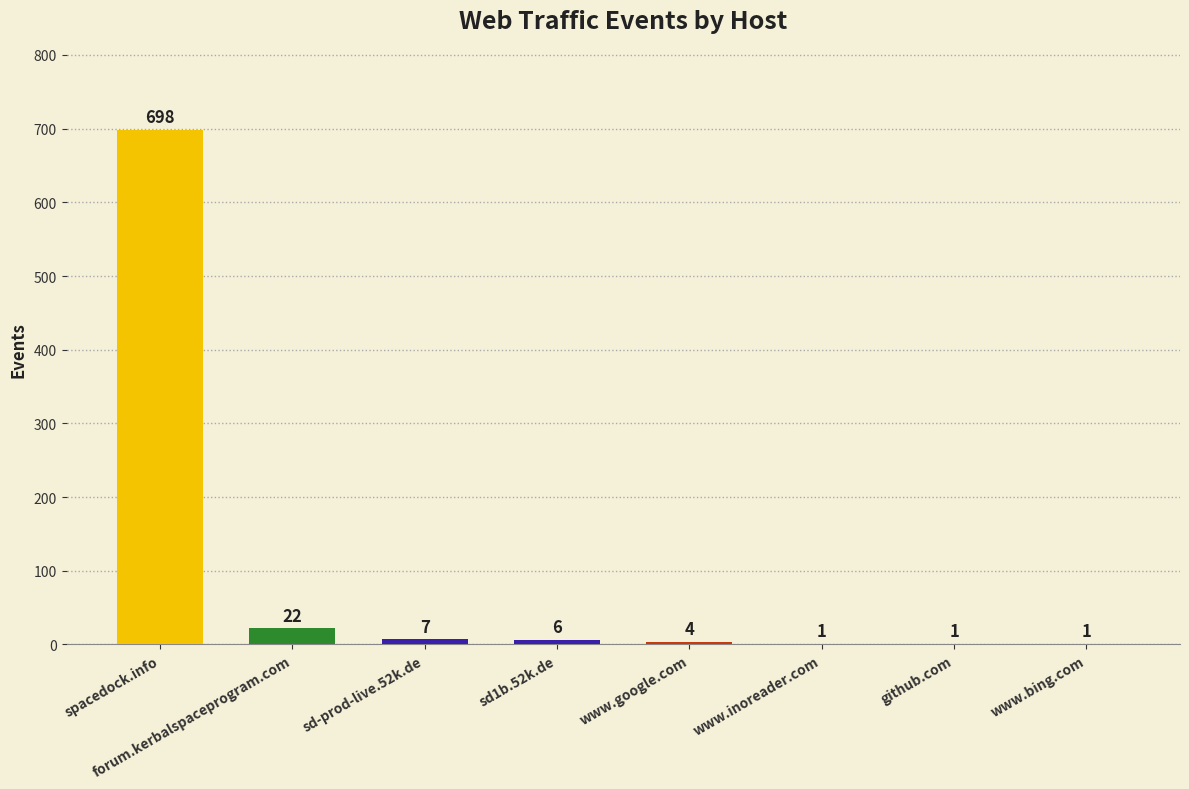

Where does the data first go above 6?

spacedock.info